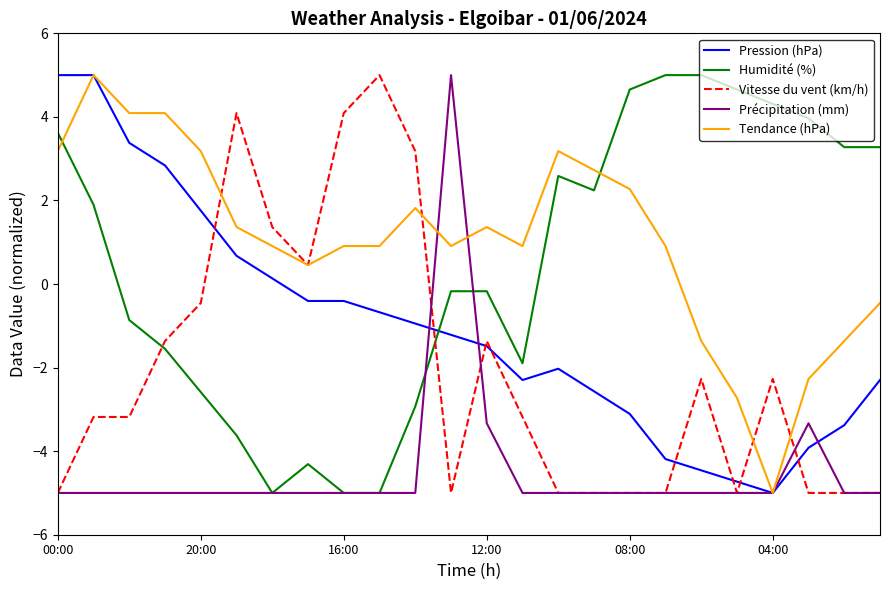

After their last crossing, which series has the higher values: Pression (hPa) or Vitesse du vent (km/h)?

Pression (hPa)